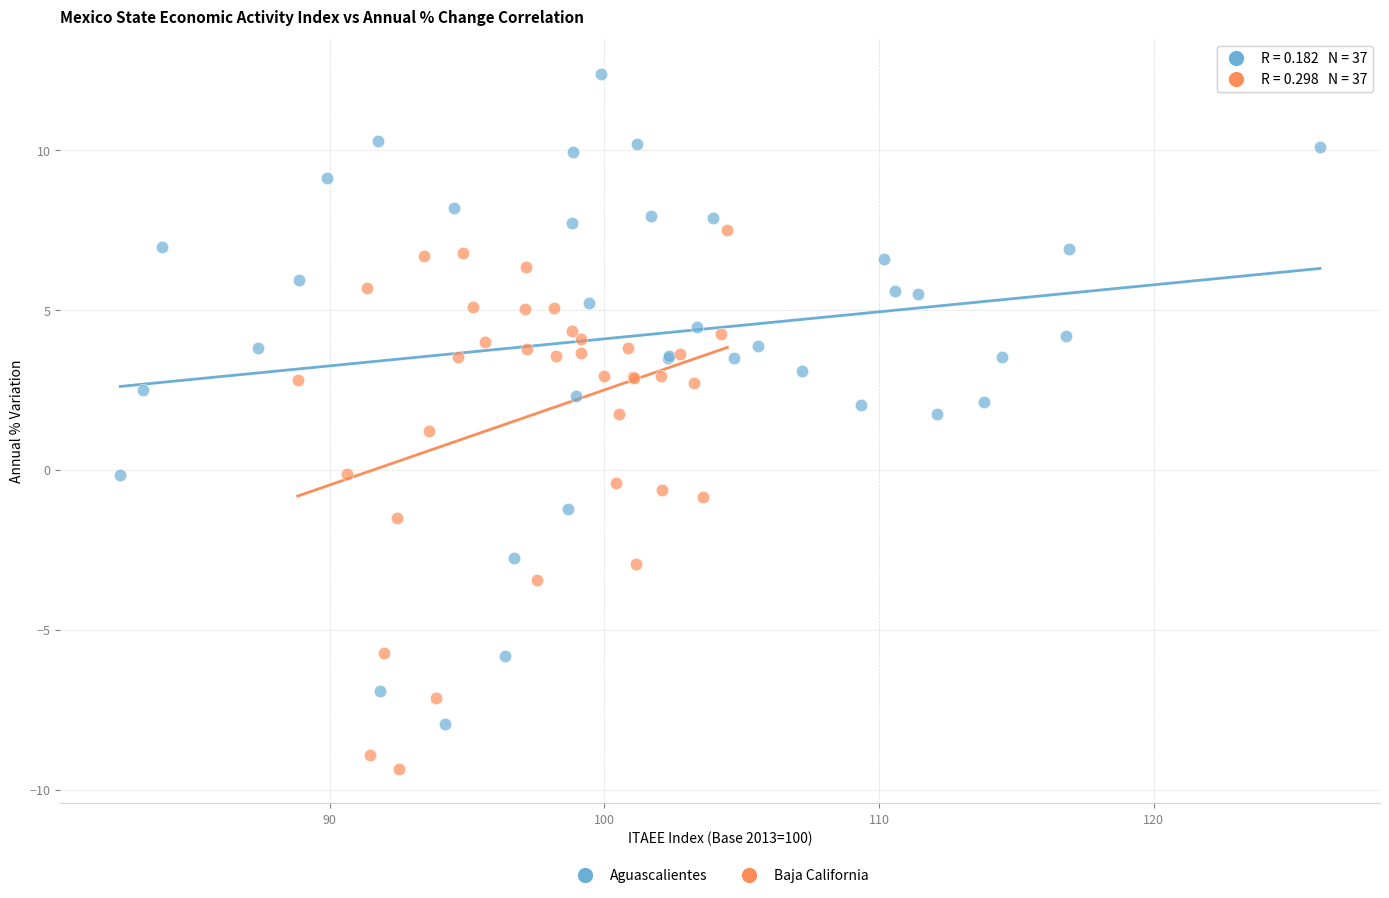

Which series reaches the maximum Y coordinate?

Aguascalientes